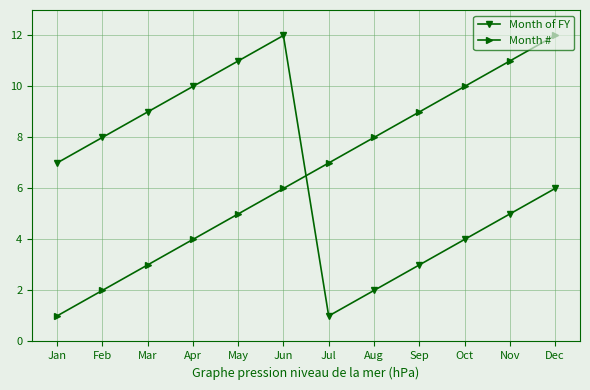

Is it true that Month of FY equals 4 at Oct?

True